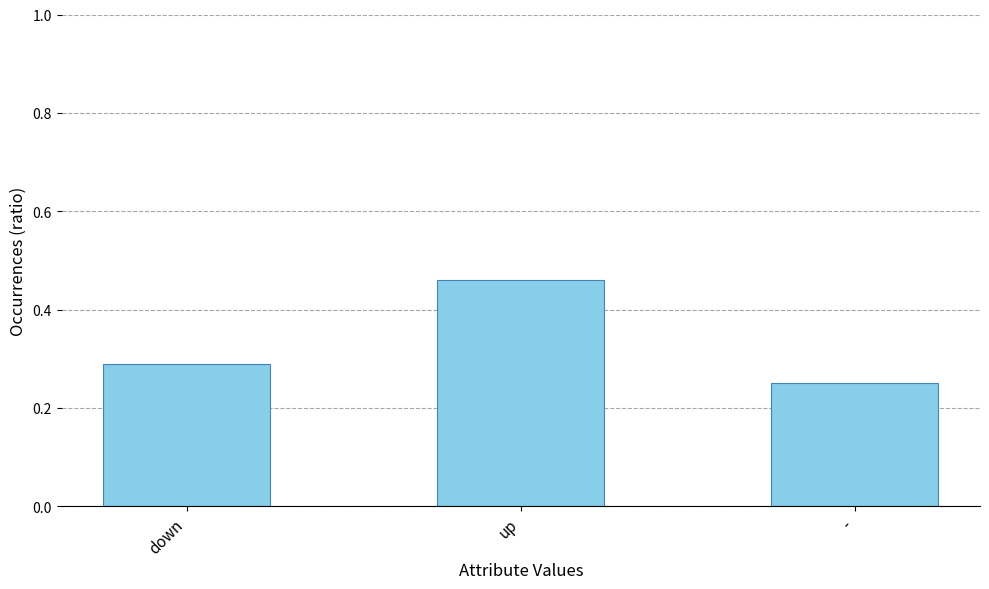

How many bars are there in total?

3